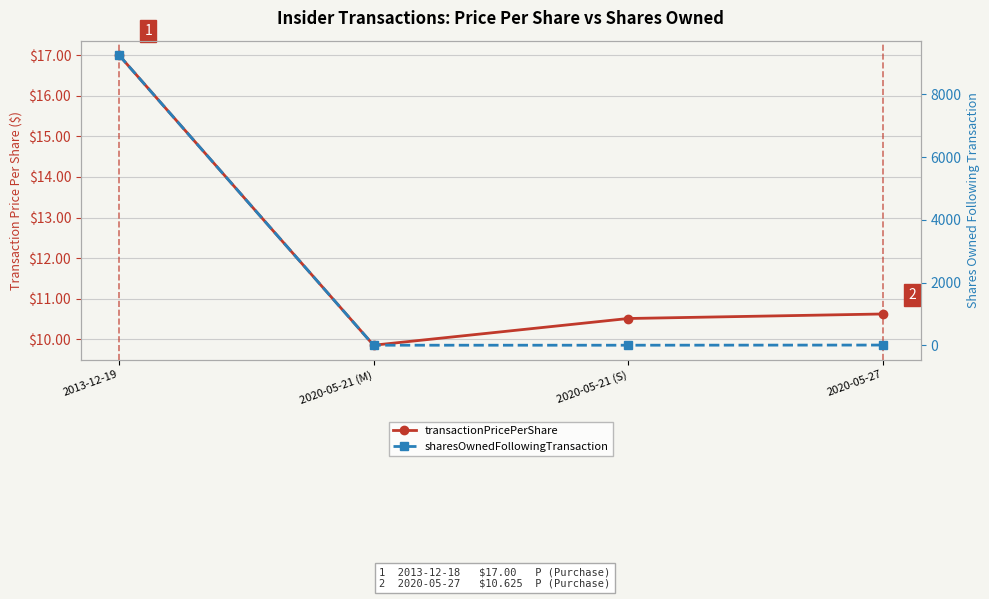

What position from the left is 2013-12-19?

1